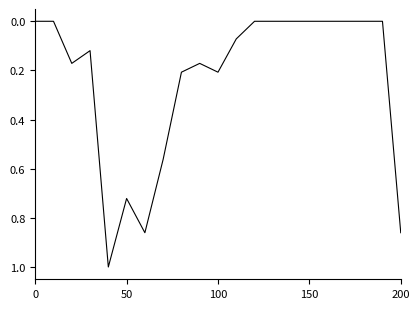

What is the maximum value shown in the chart?

1.0